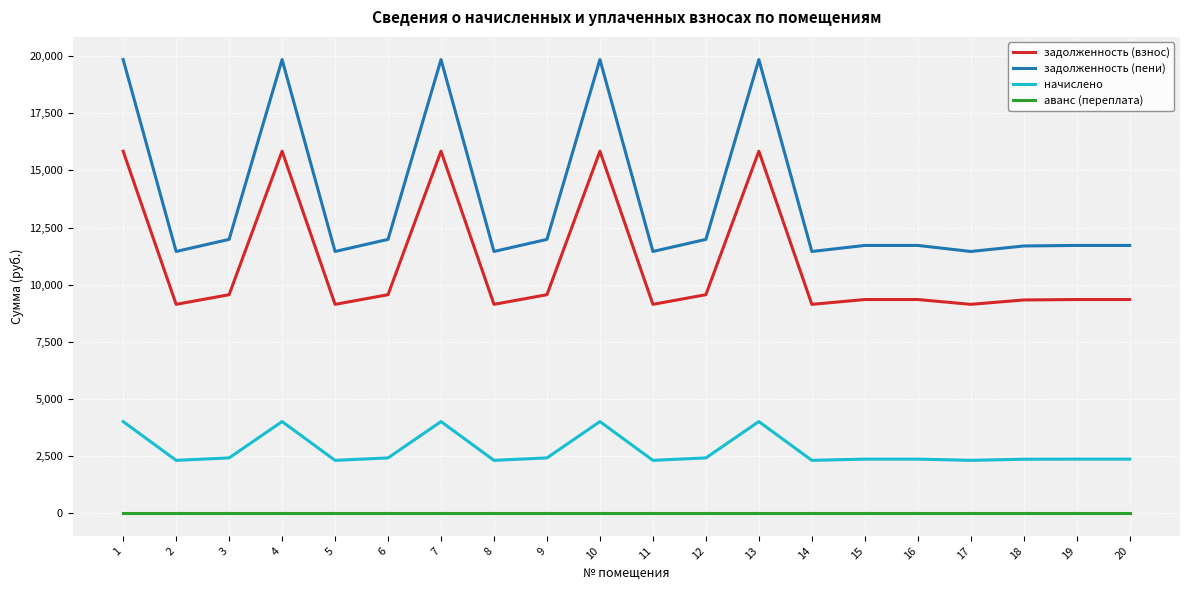

True or false: задолженность (пени) has more than 2 interior local peaks.

True